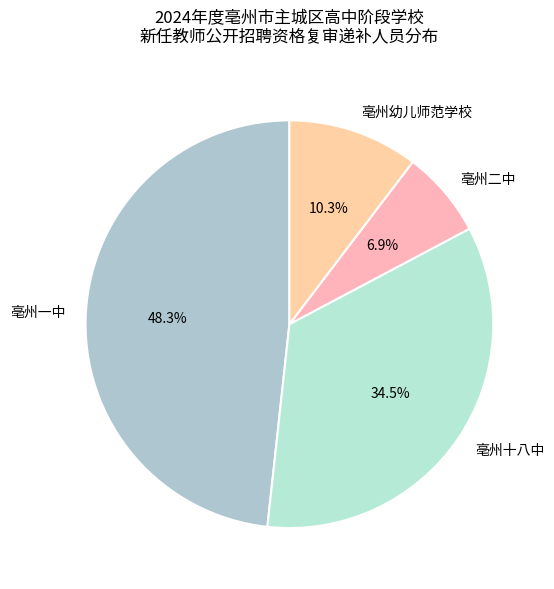

What percentage do 亳州一中 and 亳州十八中 together represent?

82.8%